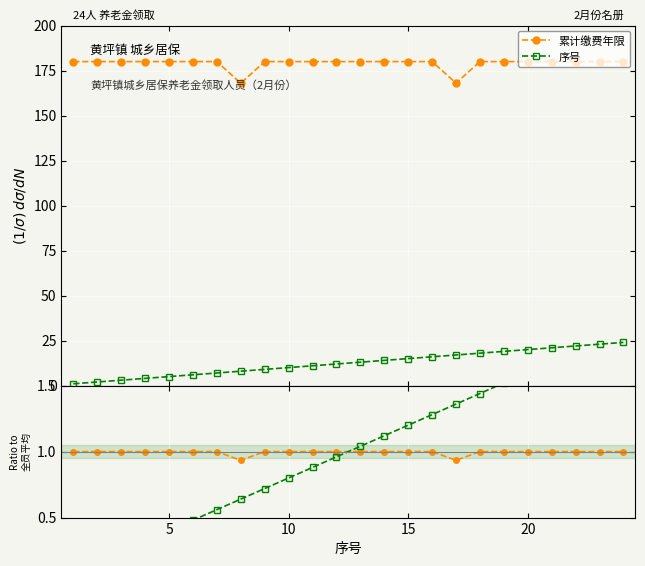

Reading left to right, transcribe all the data shown in this chart.

累计缴费年限: 1.0	1.0	1.0	1.0	1.0	1.0	1.0	0.9	1.0	1.0	1.0	1.0	1.0	1.0	1.0	1.0	0.9	1.0	1.0	1.0	1.0	1.0	1.0	1.0
序号: 0.1	0.2	0.2	0.3	0.4	0.5	0.6	0.6	0.7	0.8	0.9	1.0	1.0	1.1	1.2	1.3	1.4	1.4	1.5	1.6	1.7	1.8	1.8	1.9